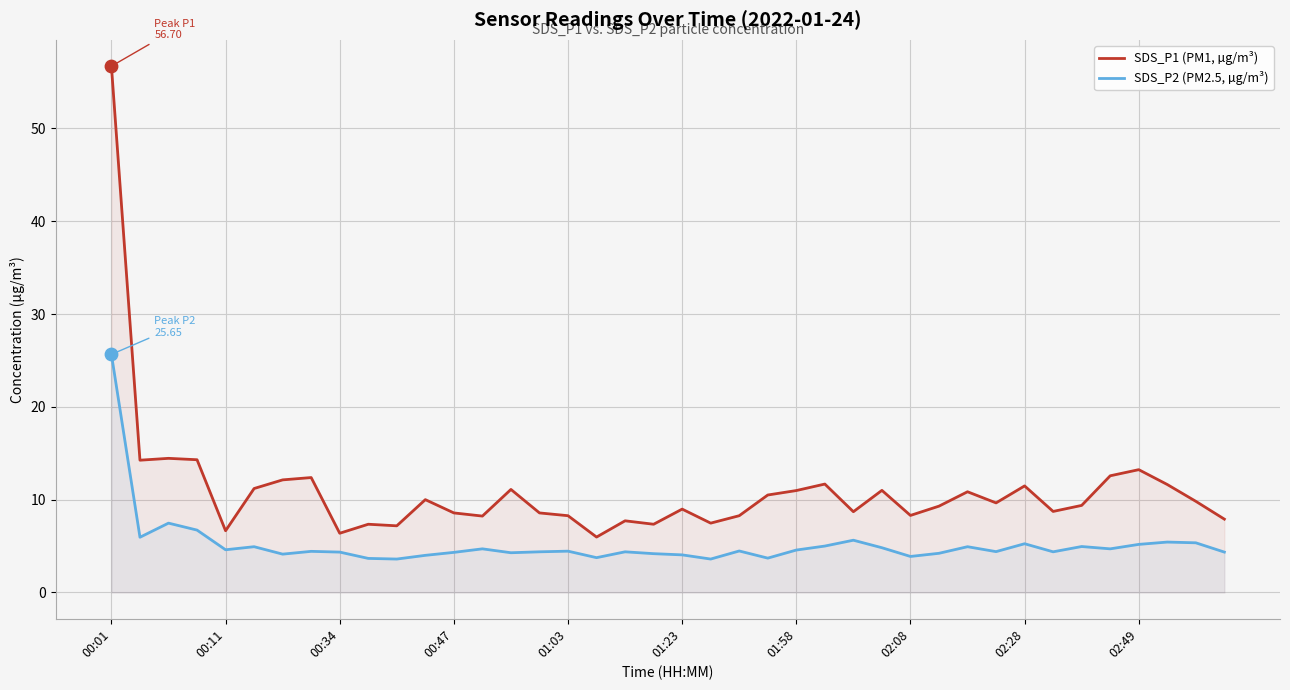

What are all the series names shown in the legend?

SDS_P1 (PM1, µg/m³), SDS_P2 (PM2.5, µg/m³)